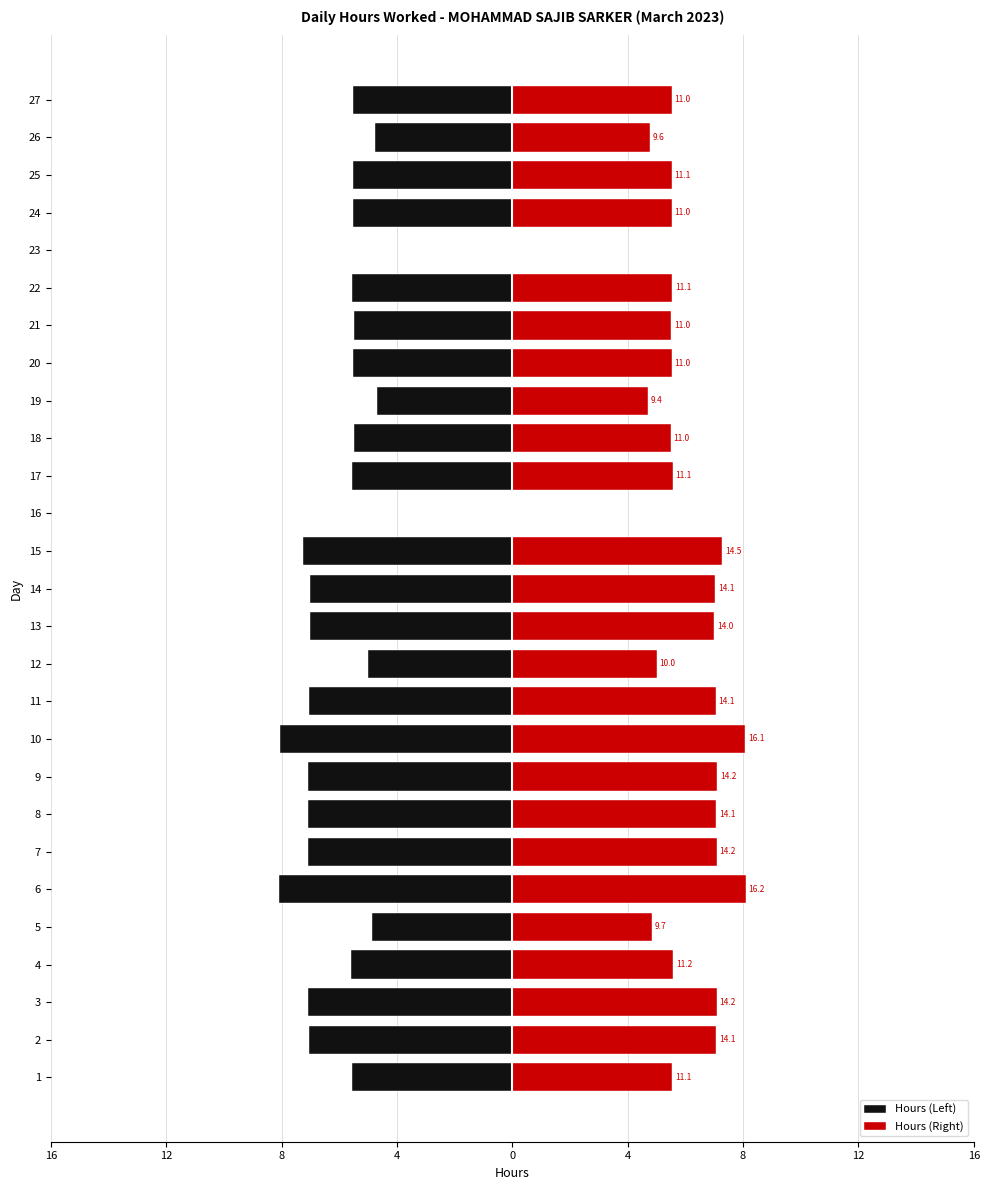

Between 22 and 26, which series saw the biggest shift?

Hours Left Half